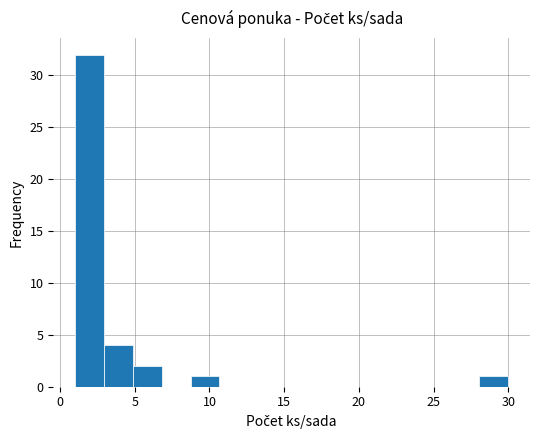

Around what value on the x-axis is the tallest bar? Give the approximate position of its centre, as read against the axis.

2.0